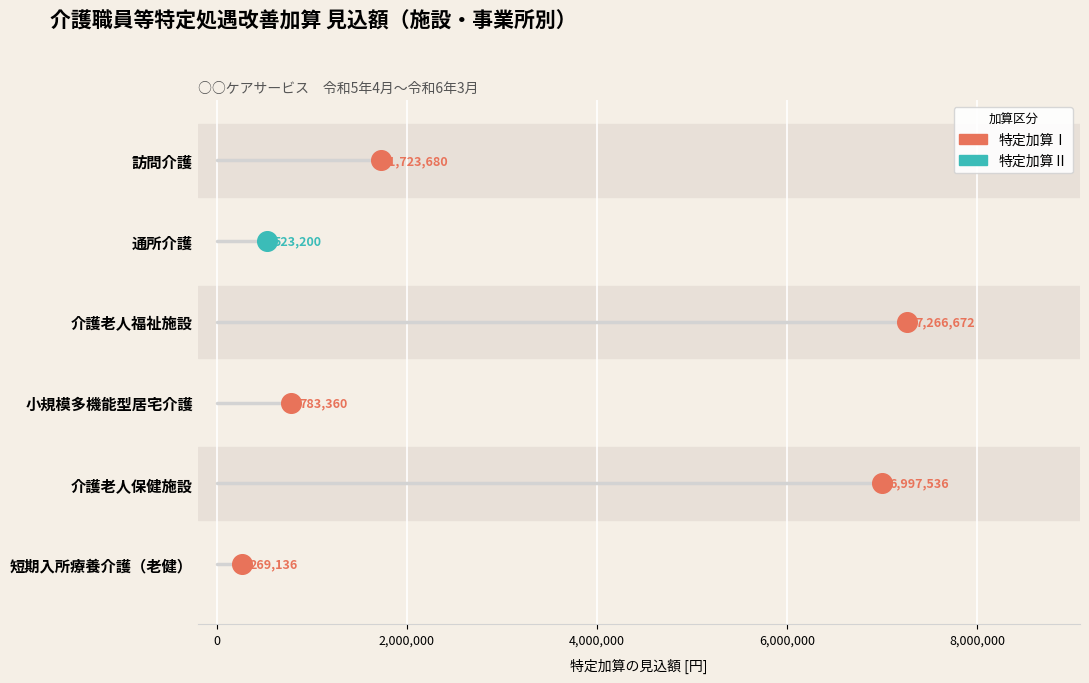

What are all the series names shown in the legend?

特定加算Ⅰ, 特定加算Ⅱ